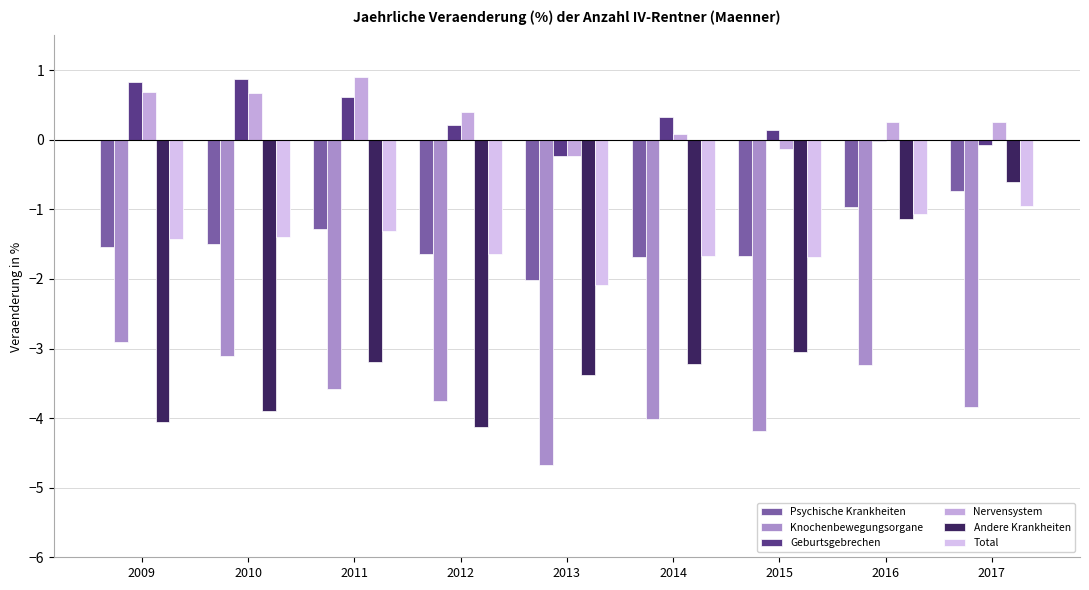

Are the bars horizontal?

No